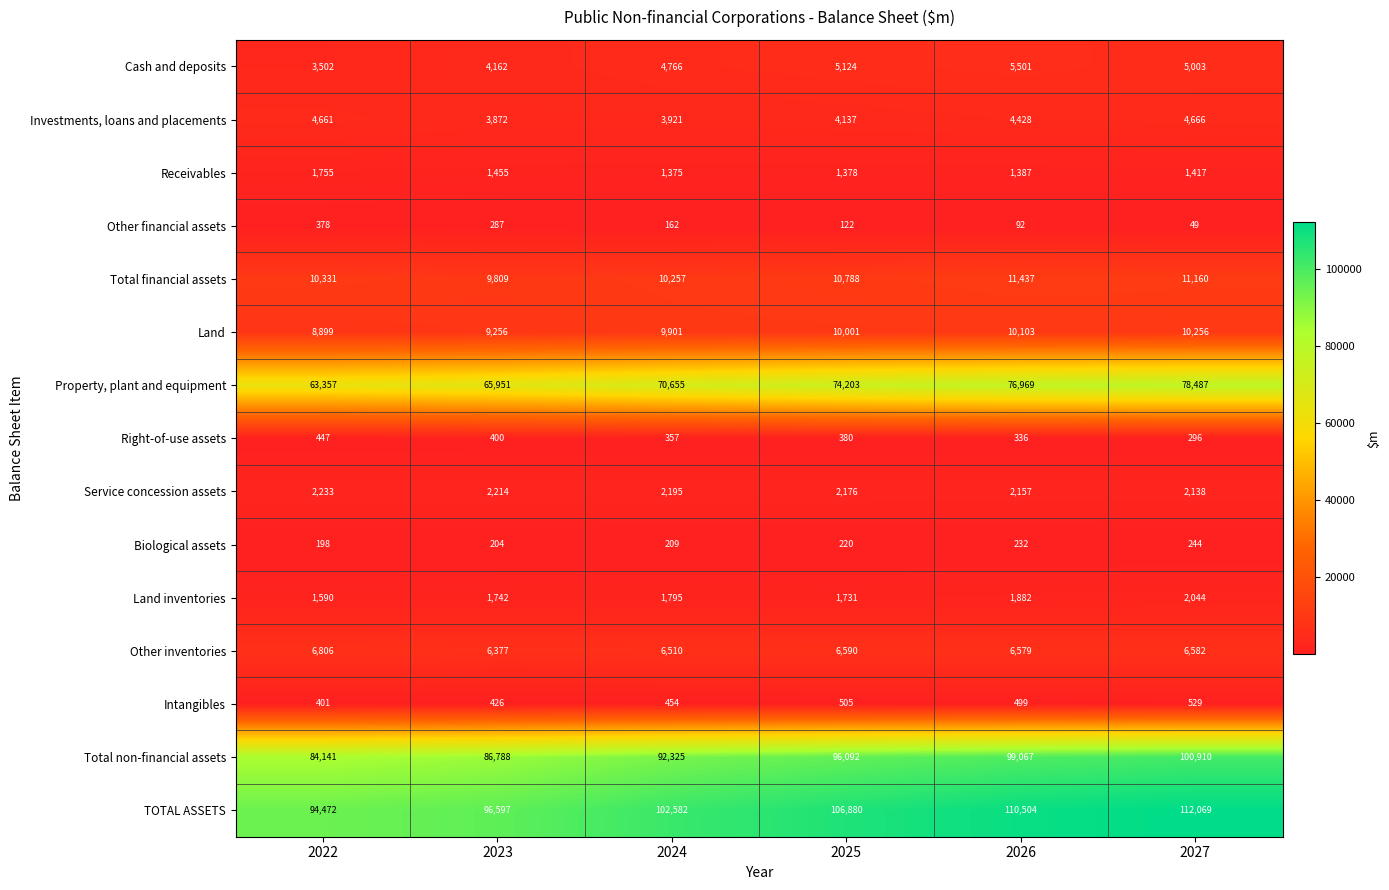

What is the sum of the Receivables values at 2025 and 2024?

2753